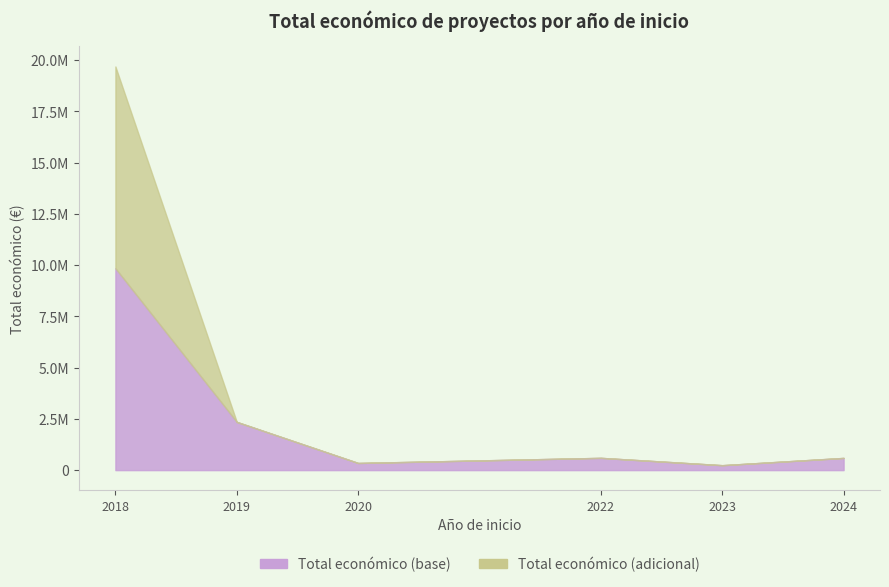

Between 2018 and 2019, which is larger?

2018